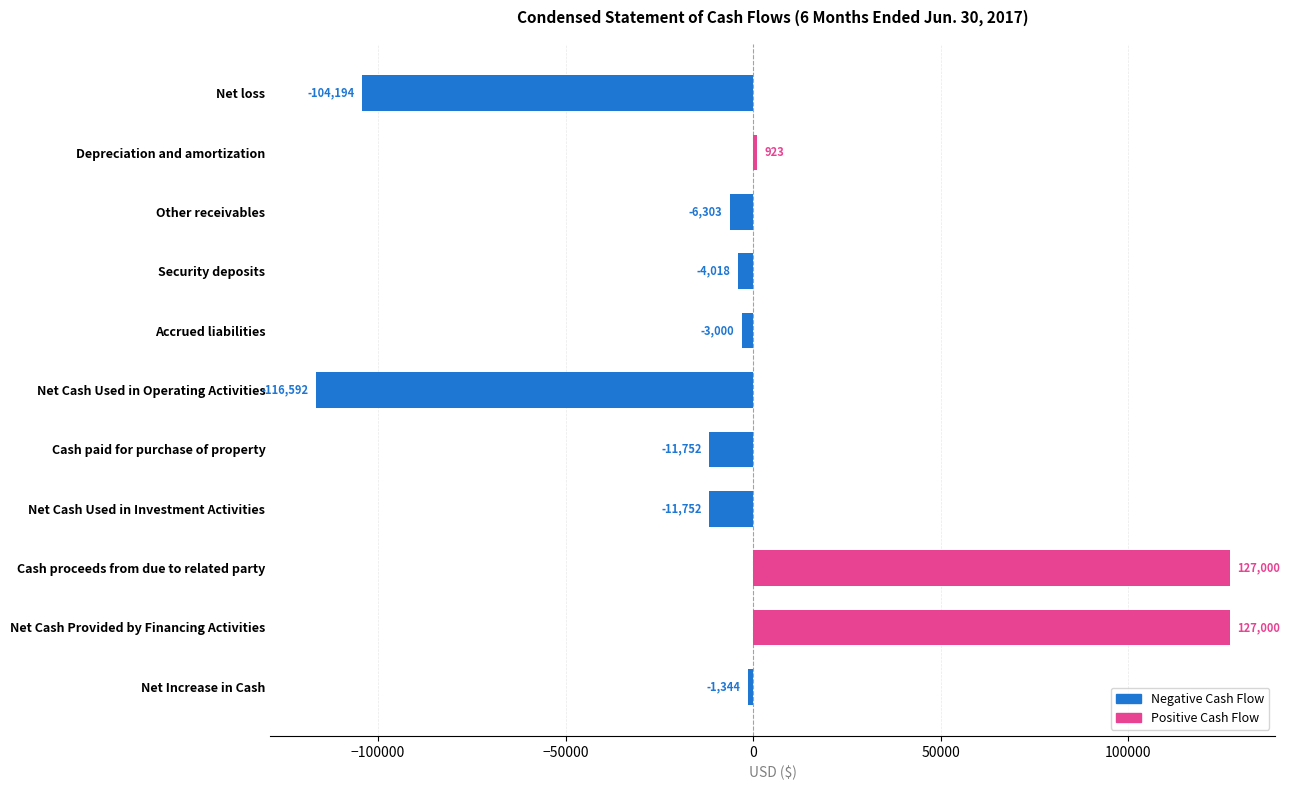

True or false: the data shows -104194 at Net loss.

True